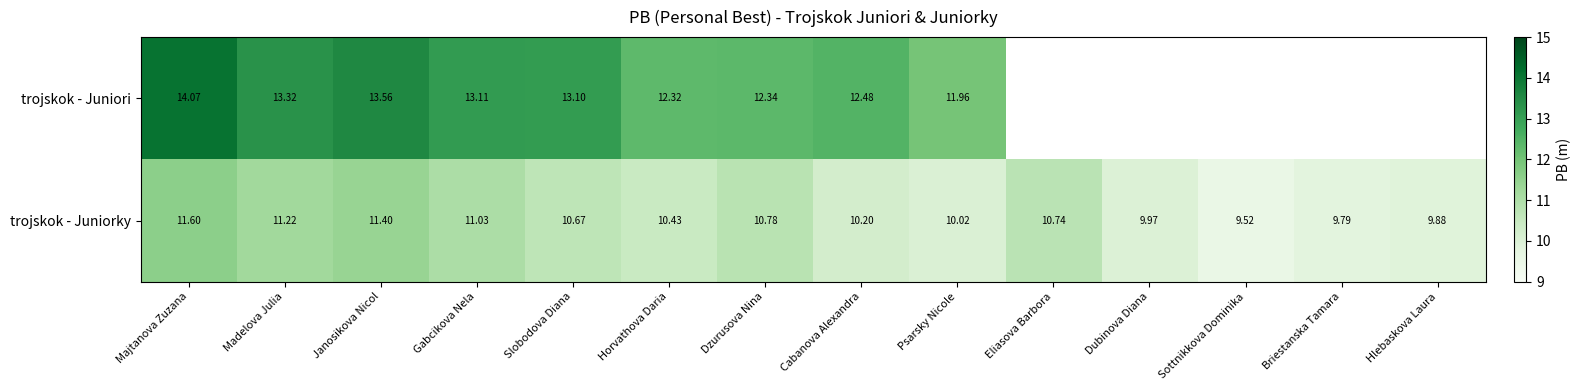

How many data points in trojskok - Juniorky are less than 10?

4